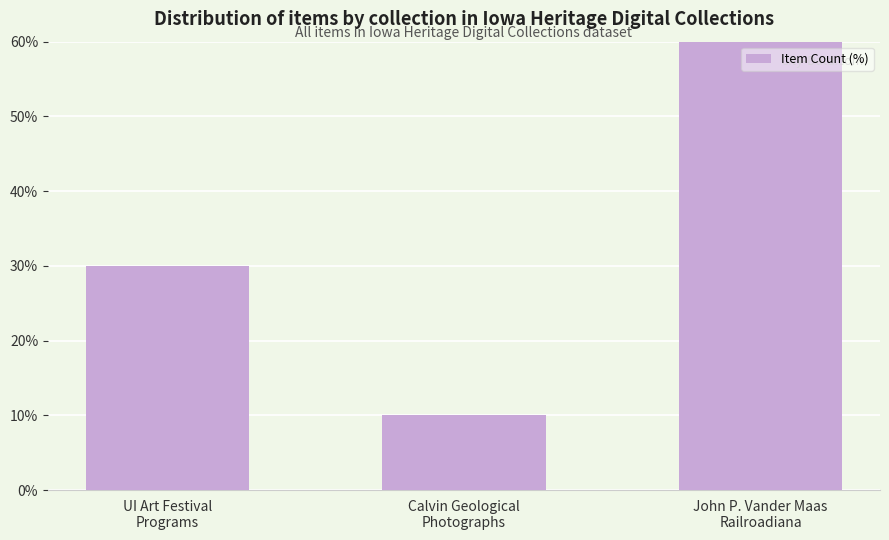

Approximately how many times larger is the value at Calvin Geological
Photographs compared to John P. Vander Maas
Railroadiana?

0.2